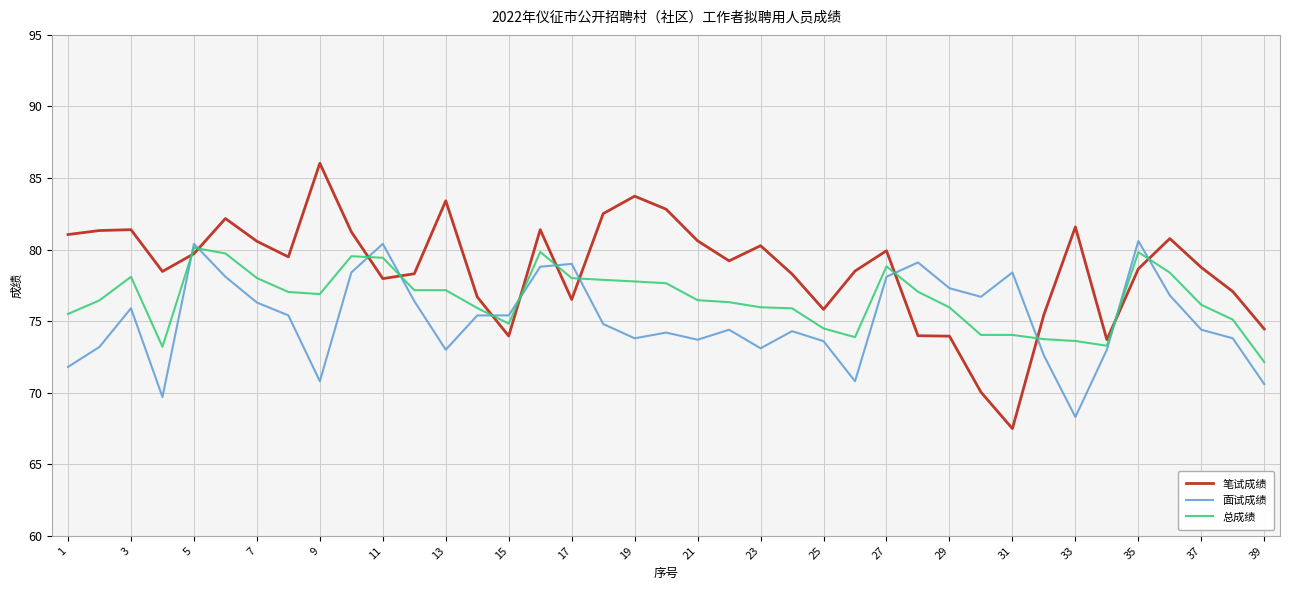

How many lines are shown in the chart?

3